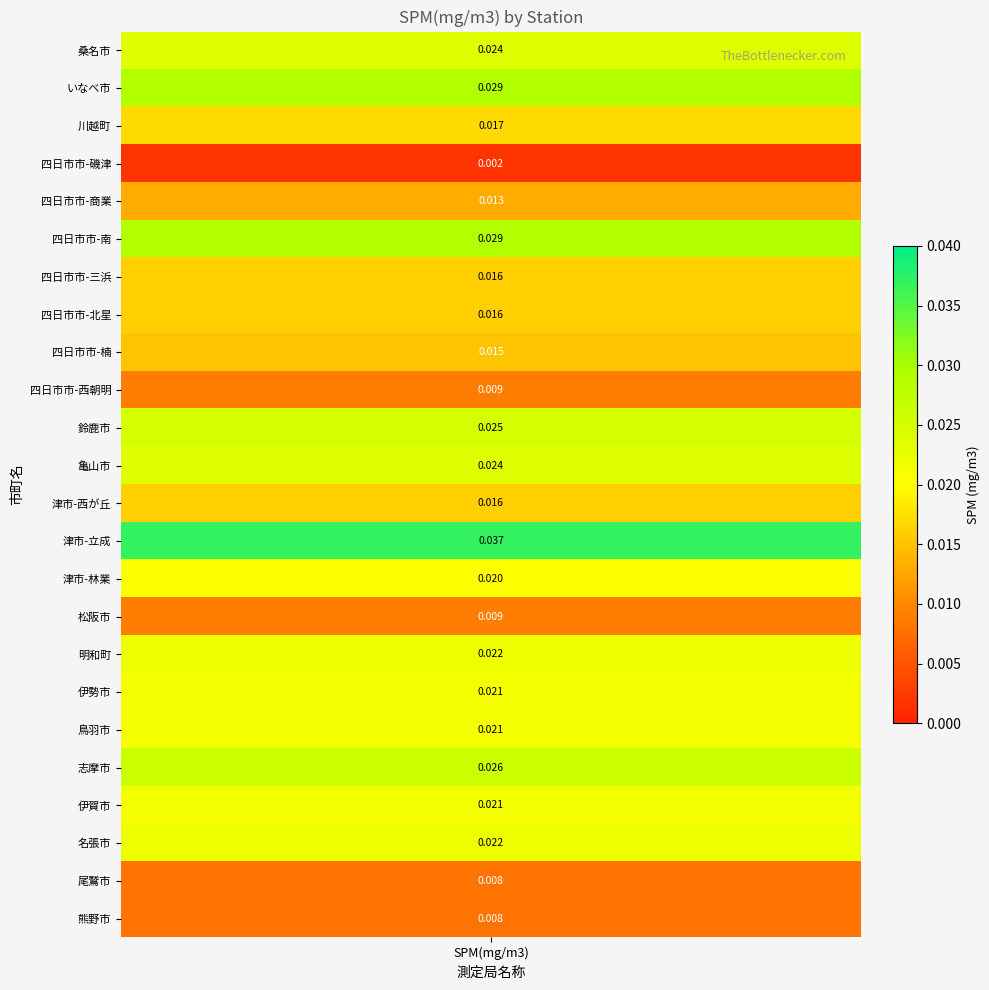

The value at 21 is 0.0. True or false?

False